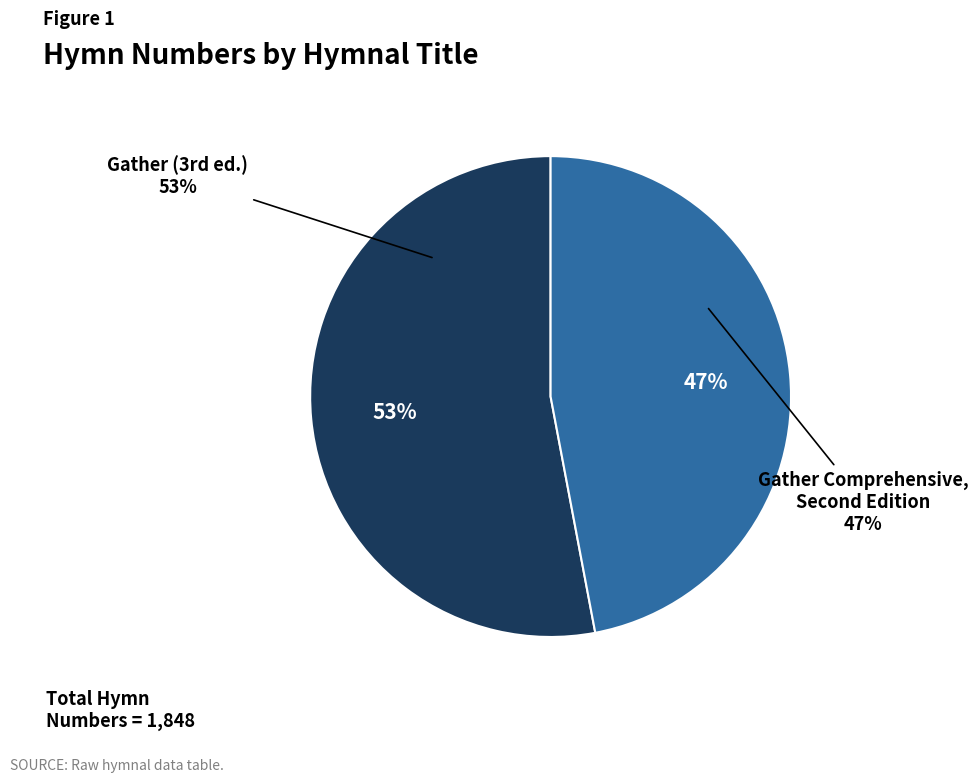

How many slices are in this pie chart?

2